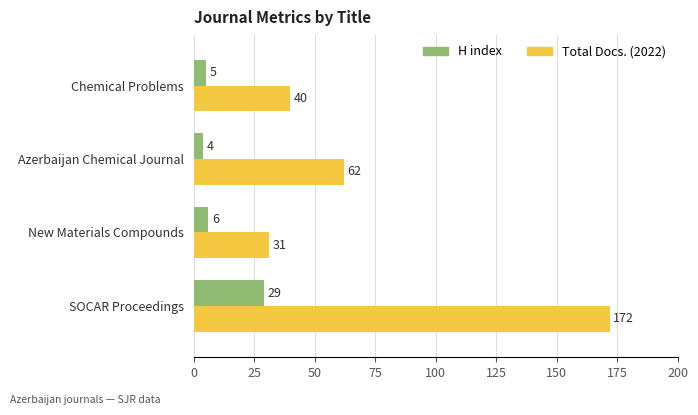

What are all the series names shown in the legend?

H index, Total Docs. (2022)